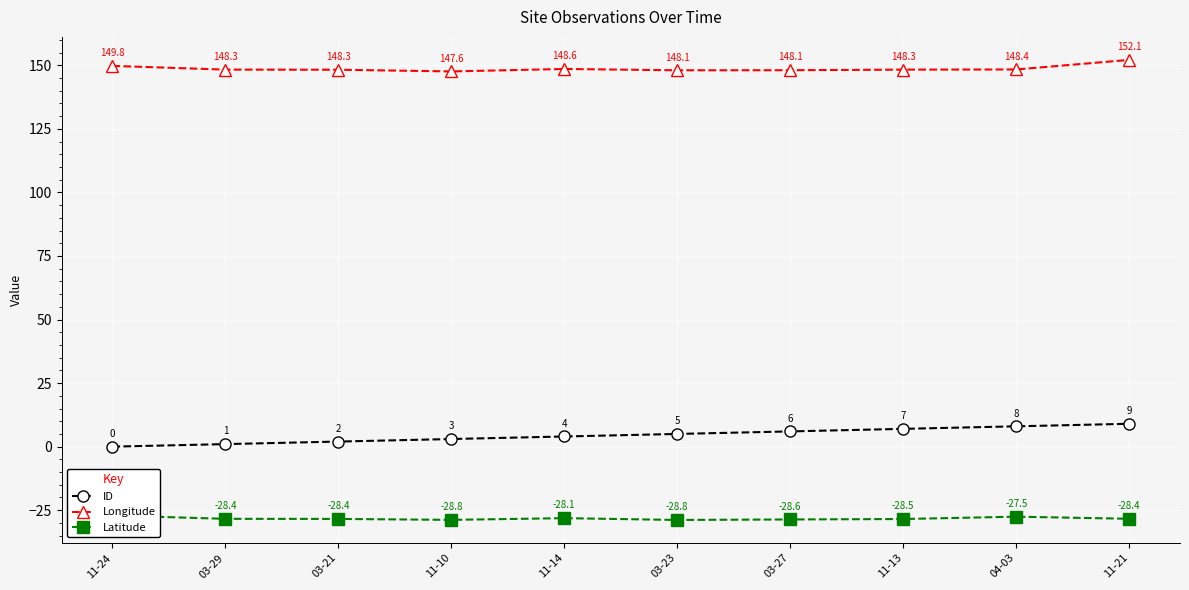

Rank the series by their average value, from lowest to highest.

Latitude, ID, Longitude